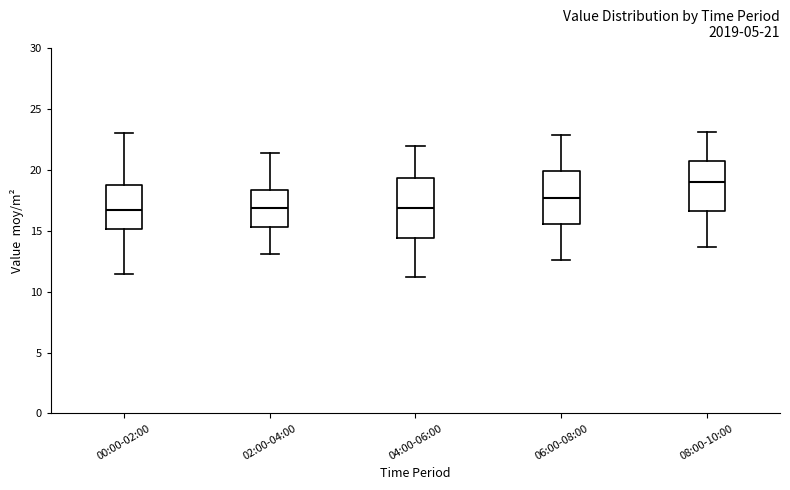

Comparing the boxes themselves (not the whiskers), which one is the tallest?

04:00-06:00